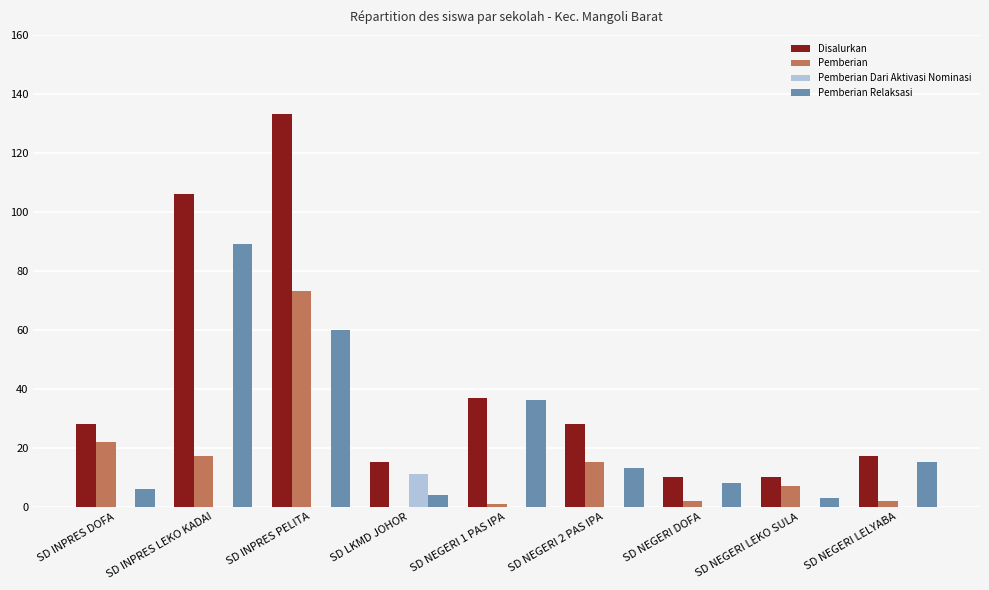

What is the maximum value for Pemberian Relaksasi?

89